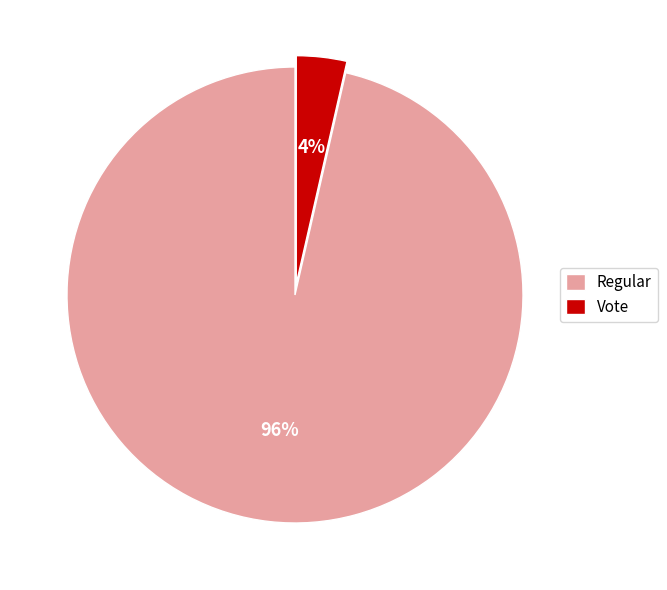

What is the smallest slice in the pie chart?

Vote